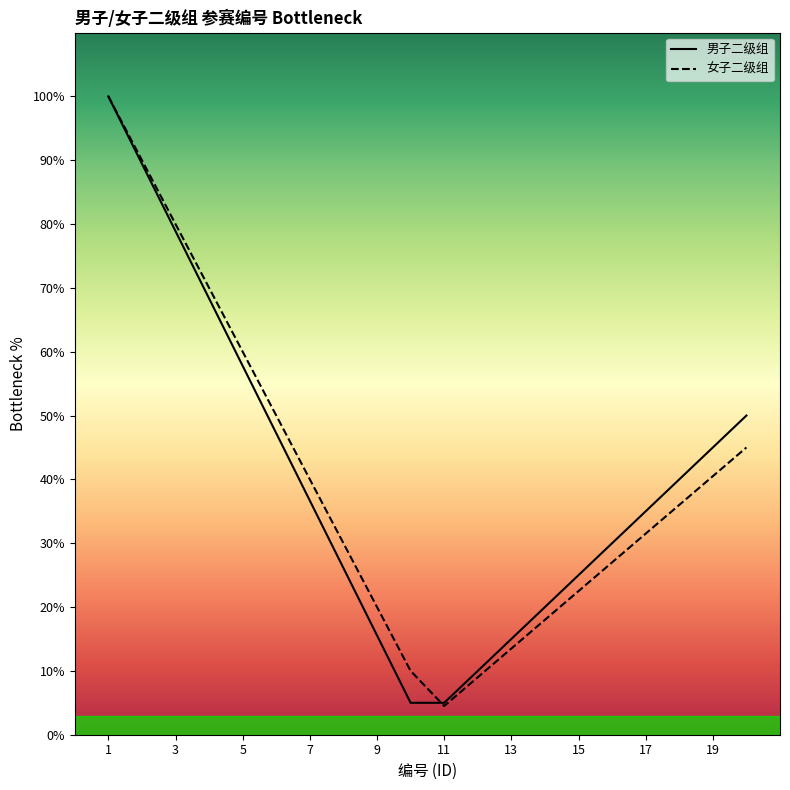

What is the spread (max minus min) of values at 17?

3.5